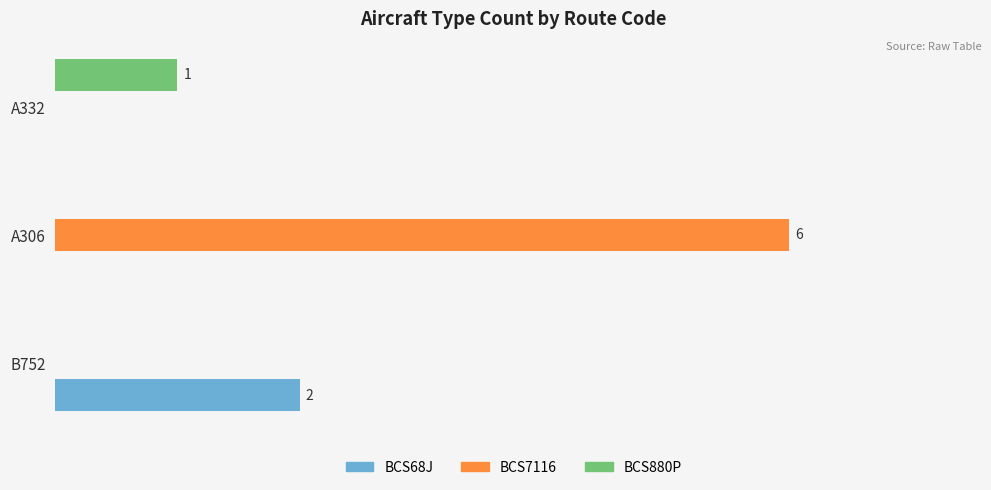

What are all the series names shown in the legend?

BCS68J, BCS7116, BCS880P